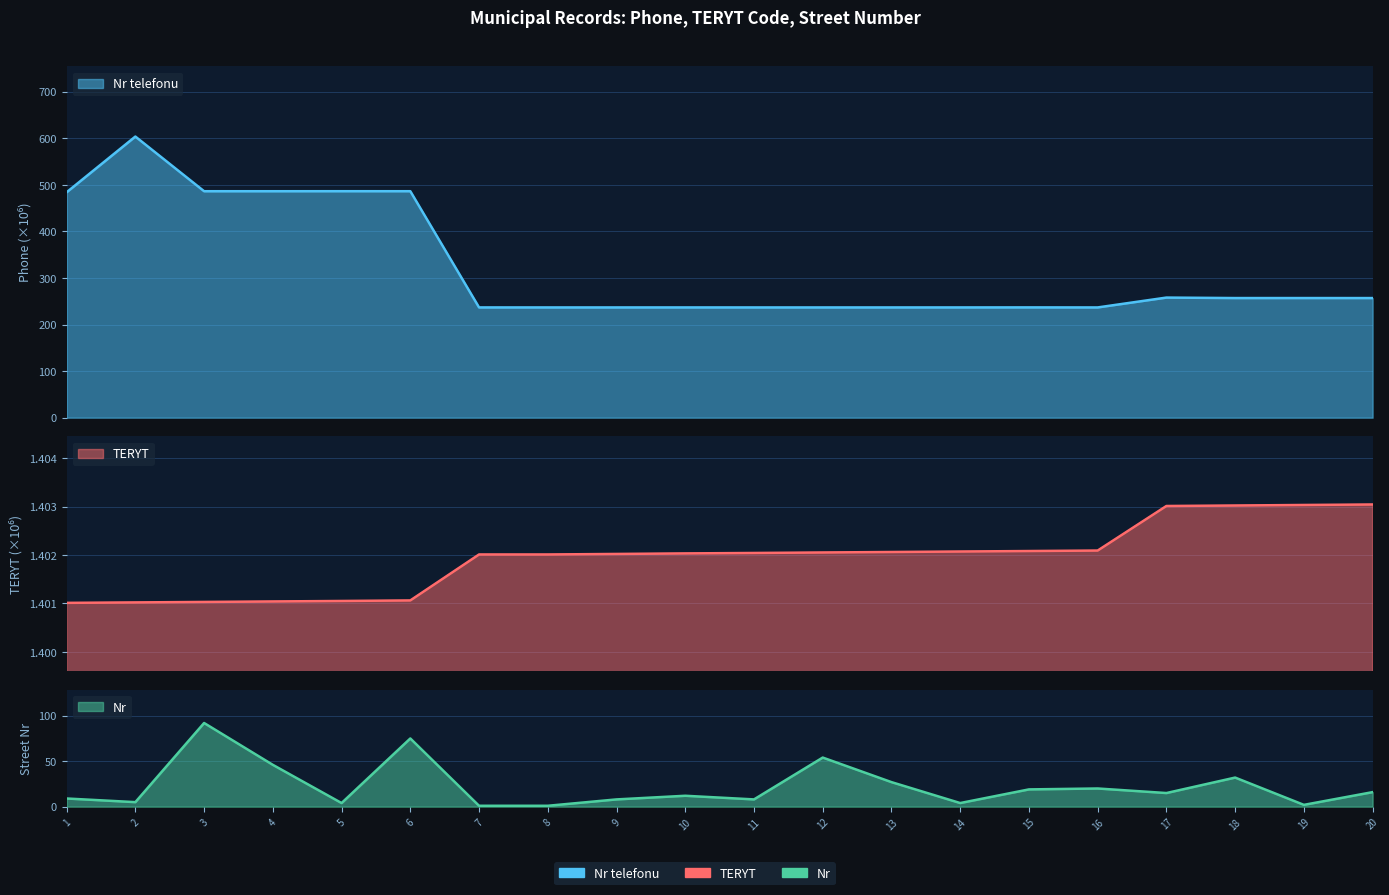

Count the number of data series in this chart.

3